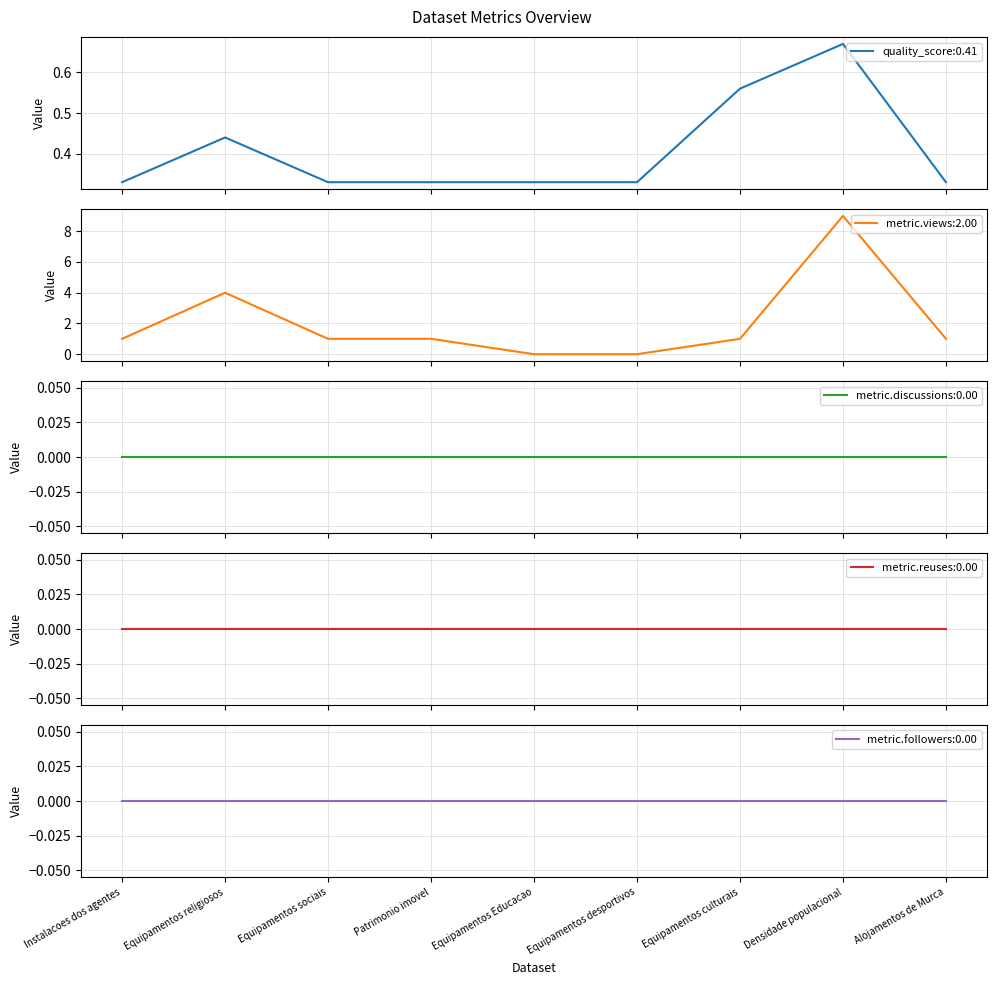

Which series has the largest total across all categories?

metric.views